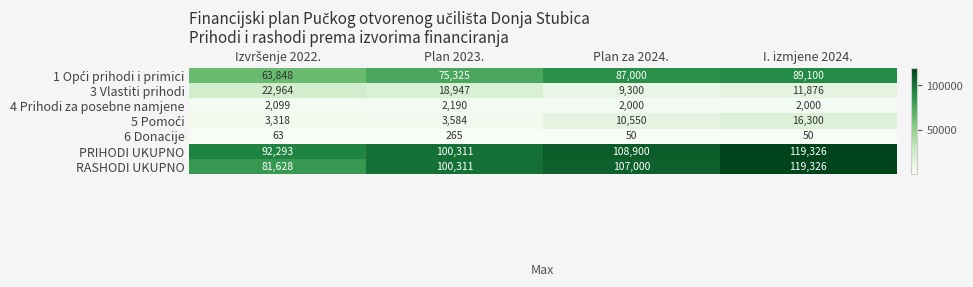

How many data points does each series have?

4